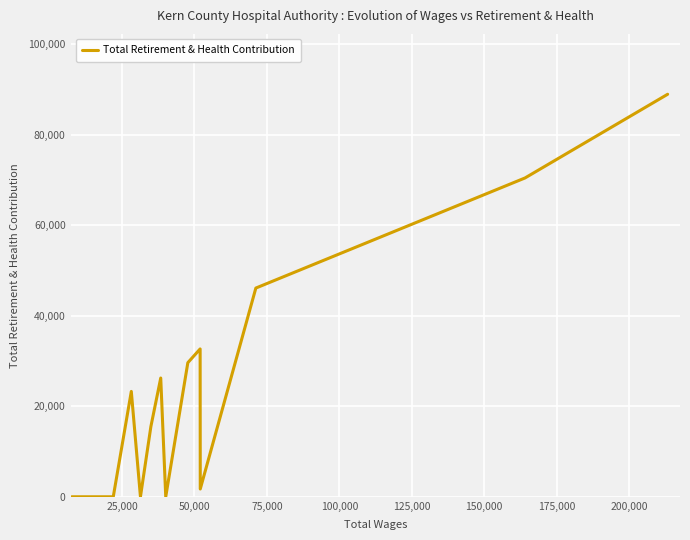

What is the sum of all values?

334560